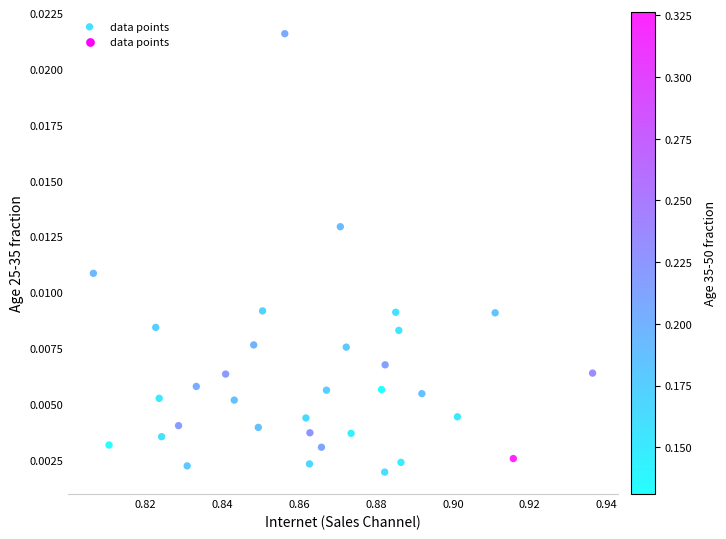

How many points are shown in the scatter plot?

33